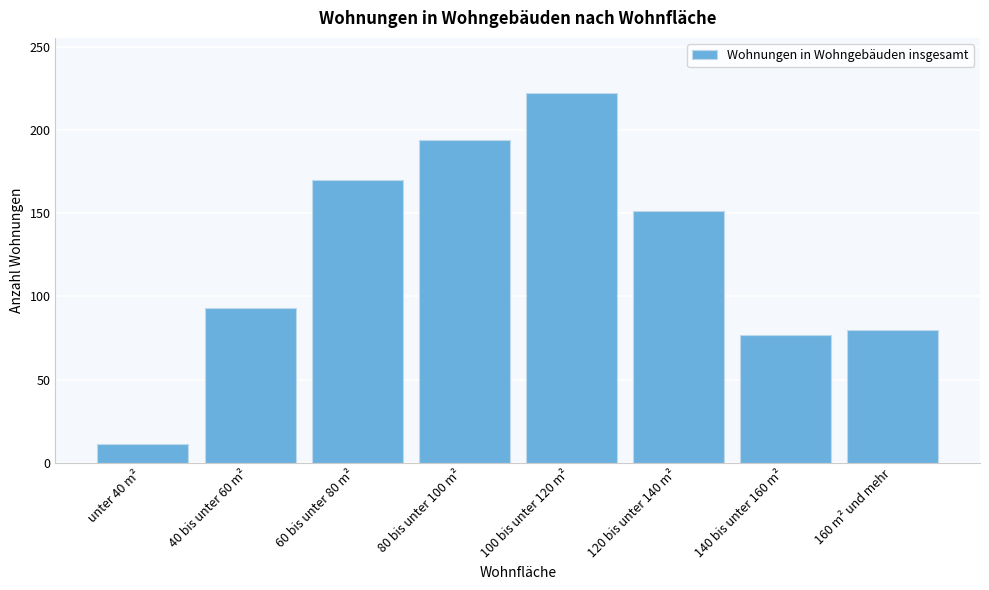

Reading left to right, extract all data points from this chart.

11	93	170	194	222	151	77	80